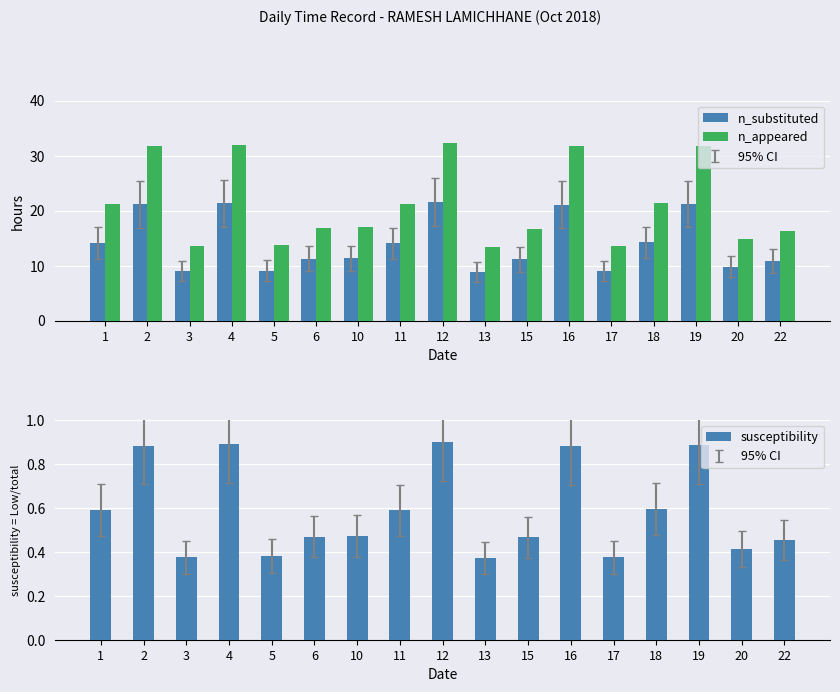

What is the difference between the second highest and minimum values in the n_appeared series?

18.7